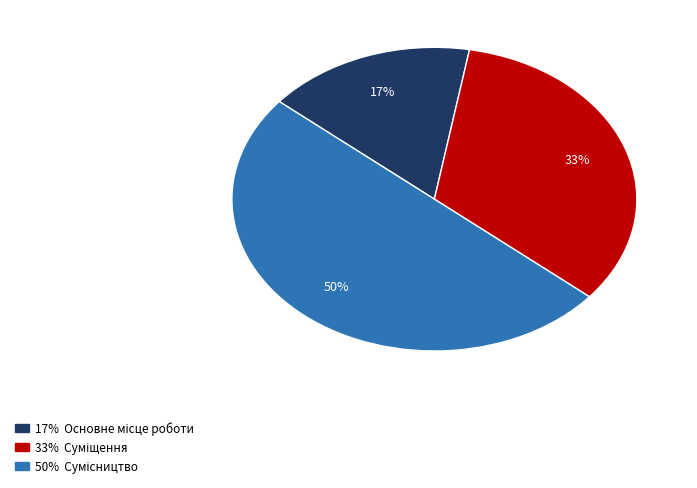

To the nearest percent, what is the average slice percentage?

33%